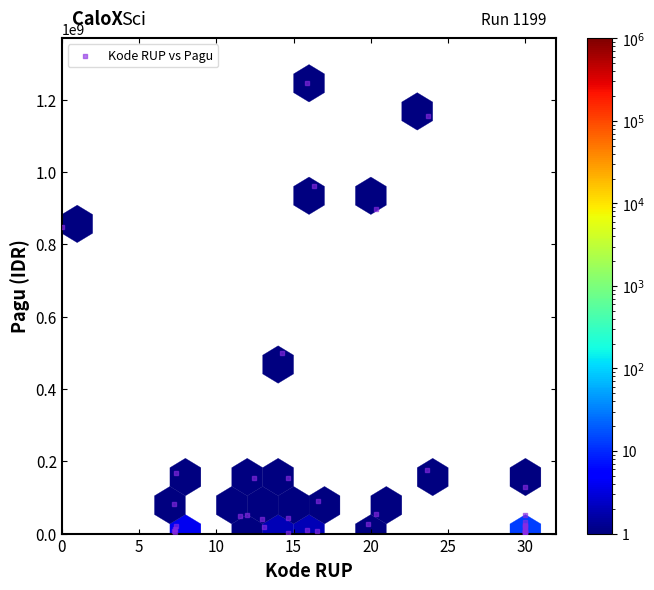

What Y value in the scatter plot is closest to 622840000?

499932000